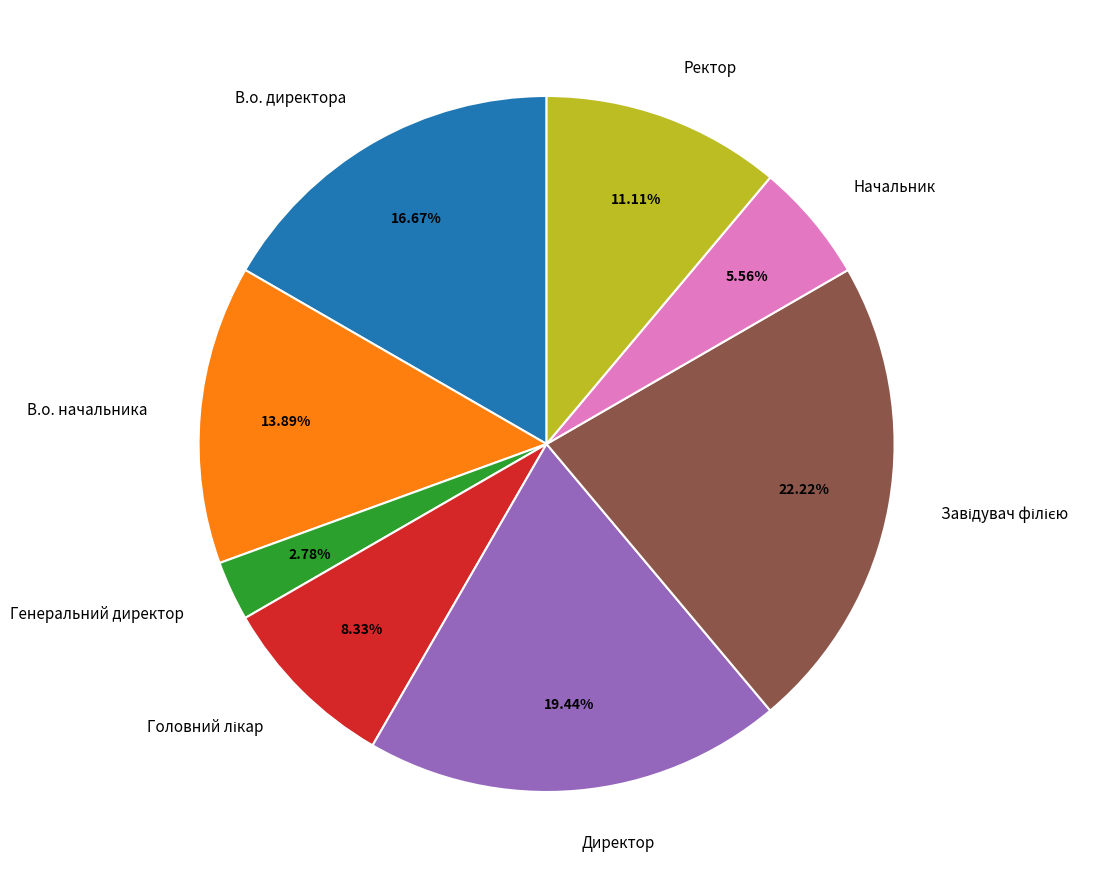

What is the ratio of the value at В.о. начальника to the value at Начальник?

2.5